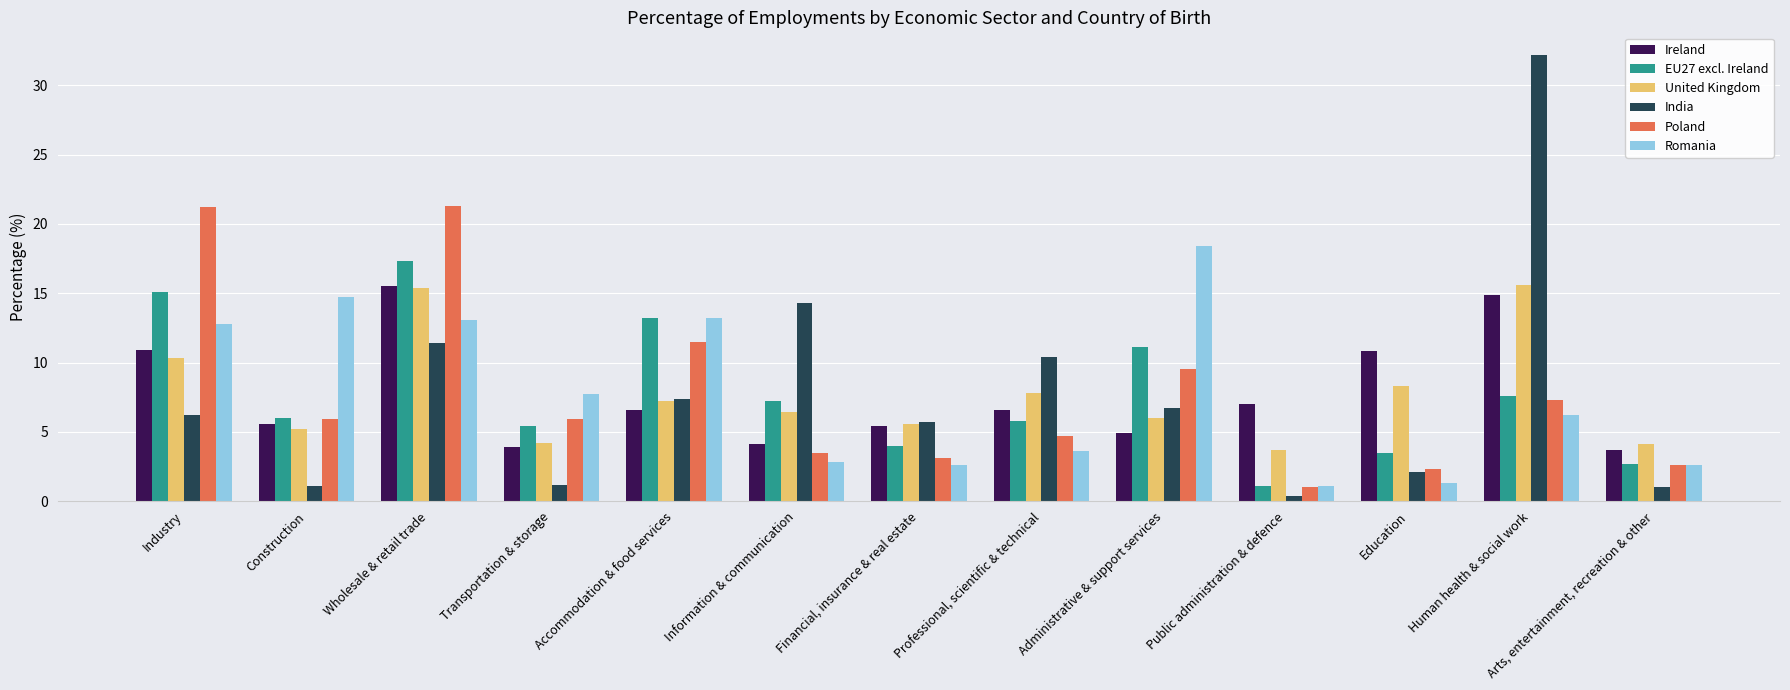

What is the value of the Ireland bar at the 7th from the left?

5.4